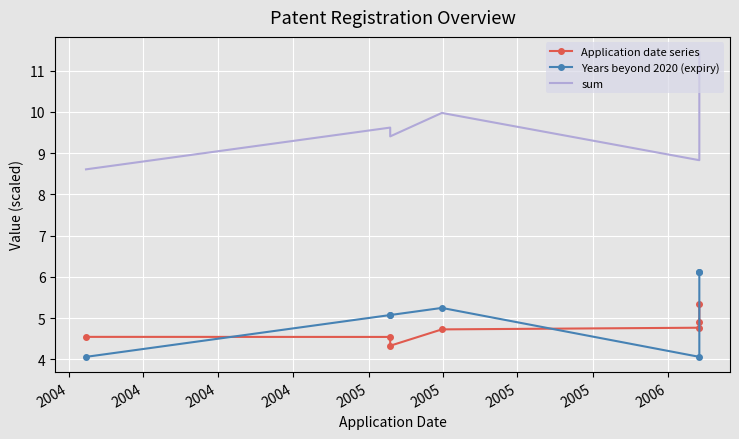

Is the value of Application date series at 2005 greater than the value of sum at 2004?

No